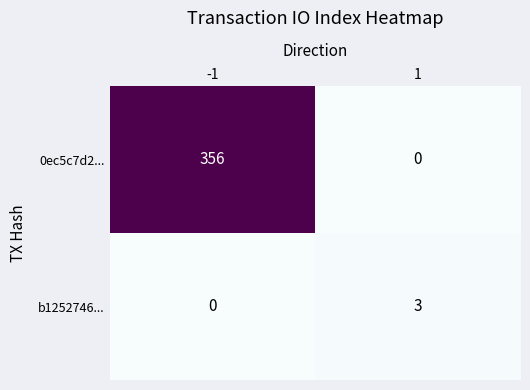

What is the difference between the maximum and minimum values in the b1252746... series?

3